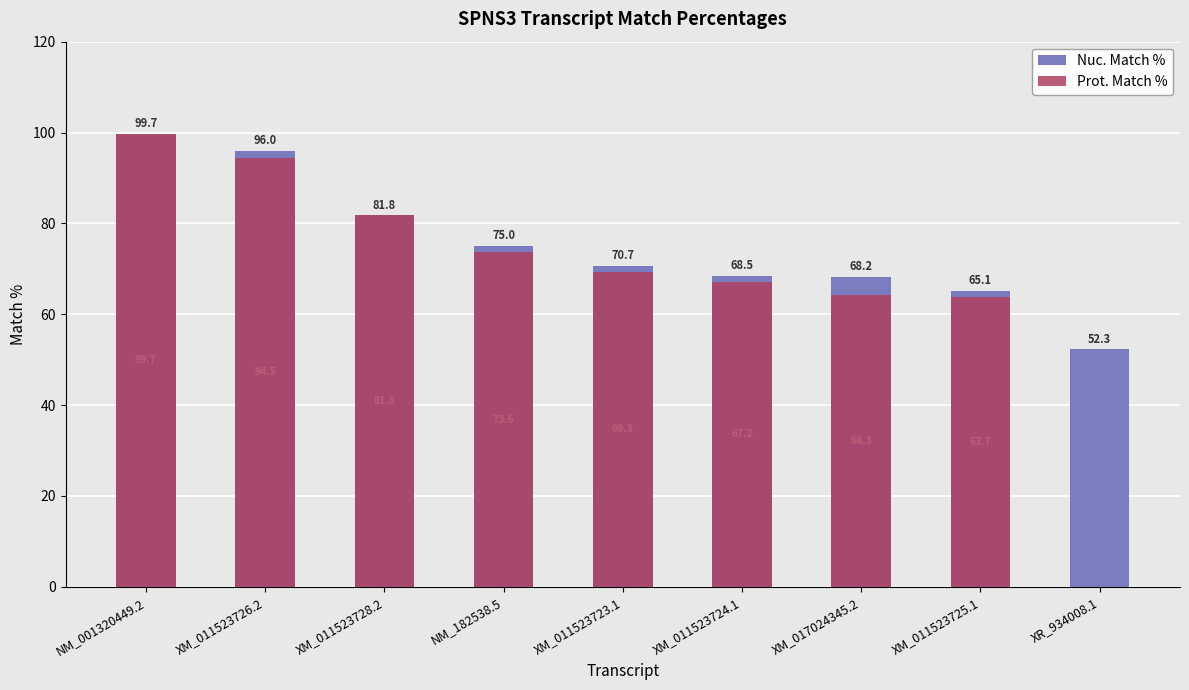

What is the sum of all Nuc. Match % values?

677.3